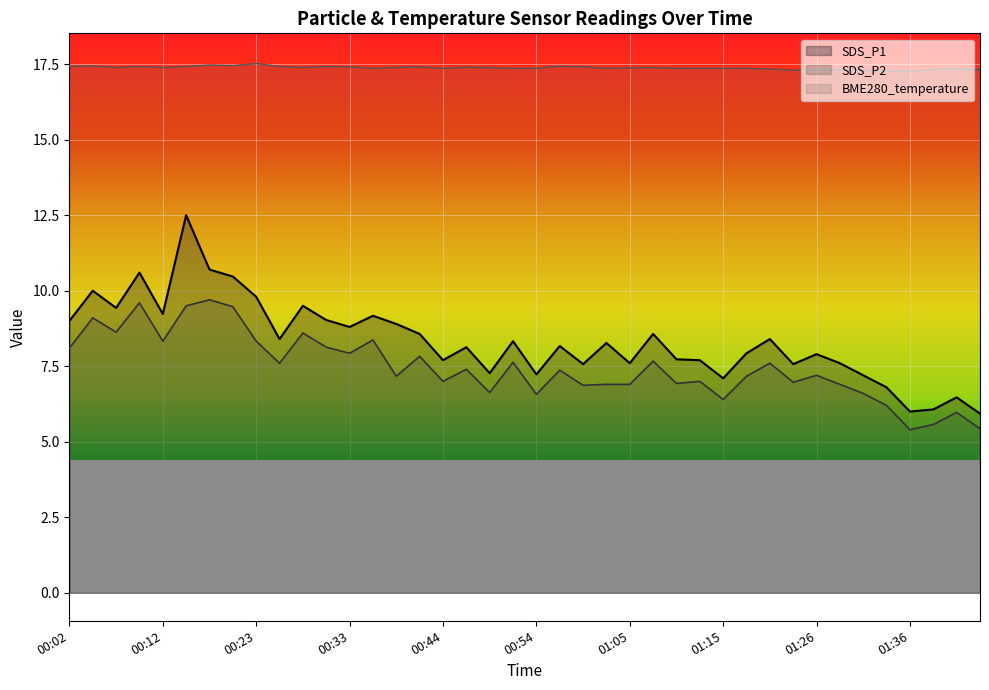

What is the difference between the maximum and minimum values in the SDS_P1 series?

6.6